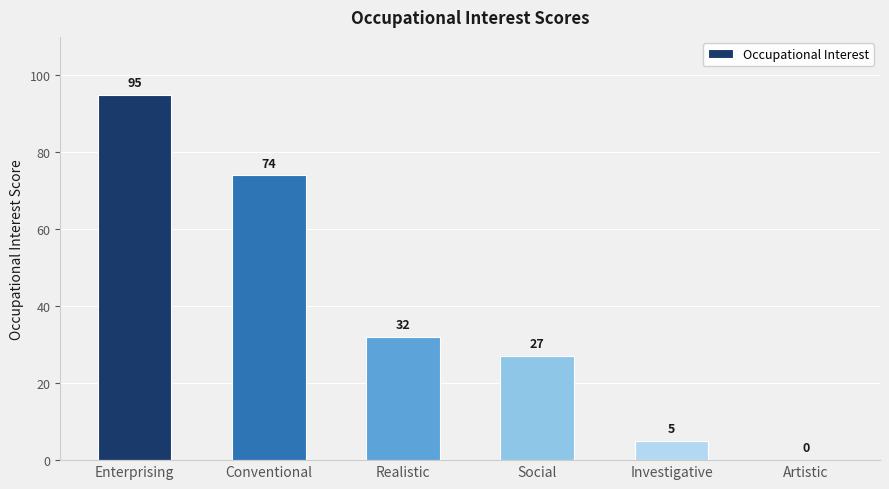

How many values are above zero?

5